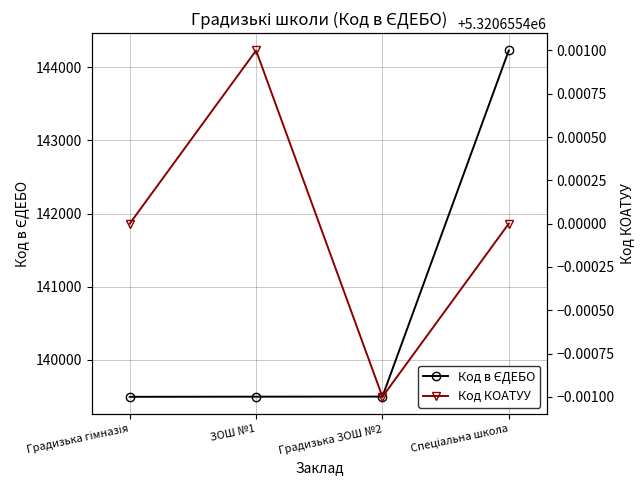

Does the chart display data point markers on the line(s)?

Yes